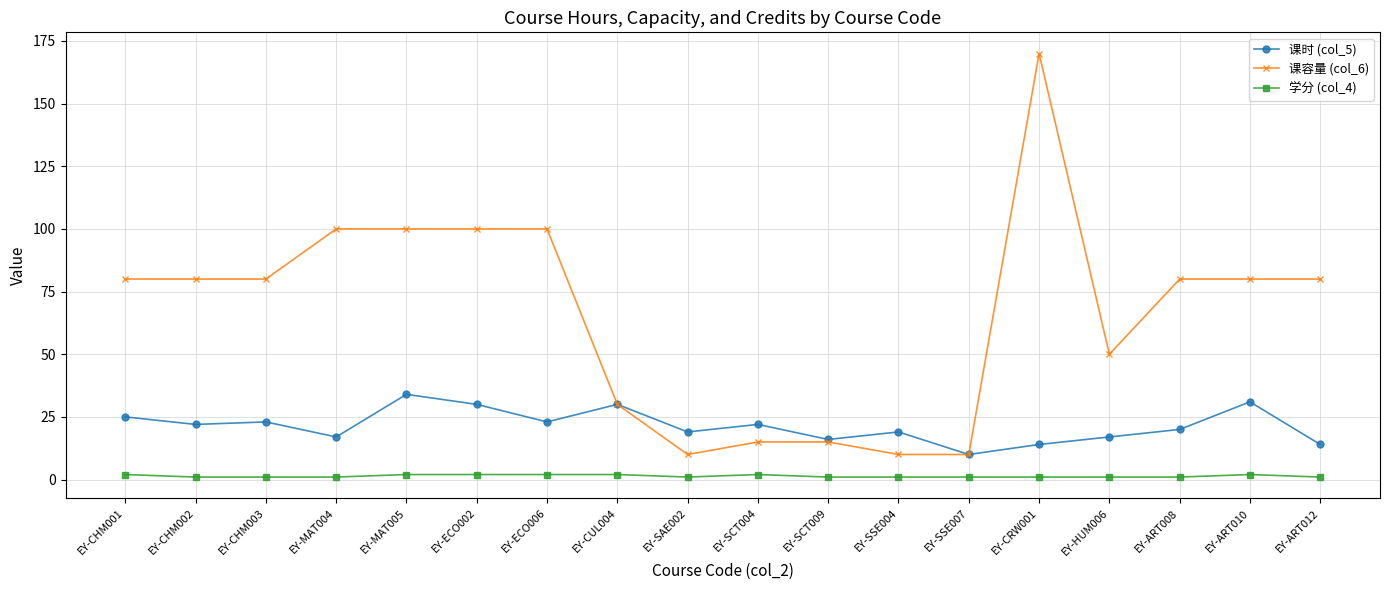

What is the difference between the second highest and minimum values in the 学分 (col_4) series?

1